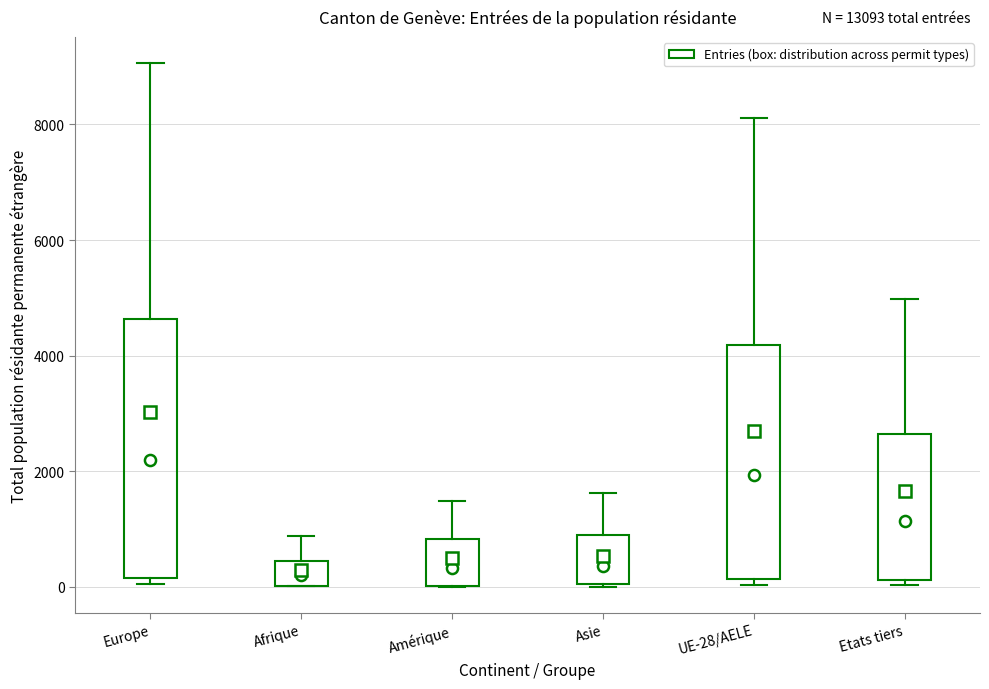

Comparing the boxes themselves (not the whiskers), which one is the tallest?

Europe